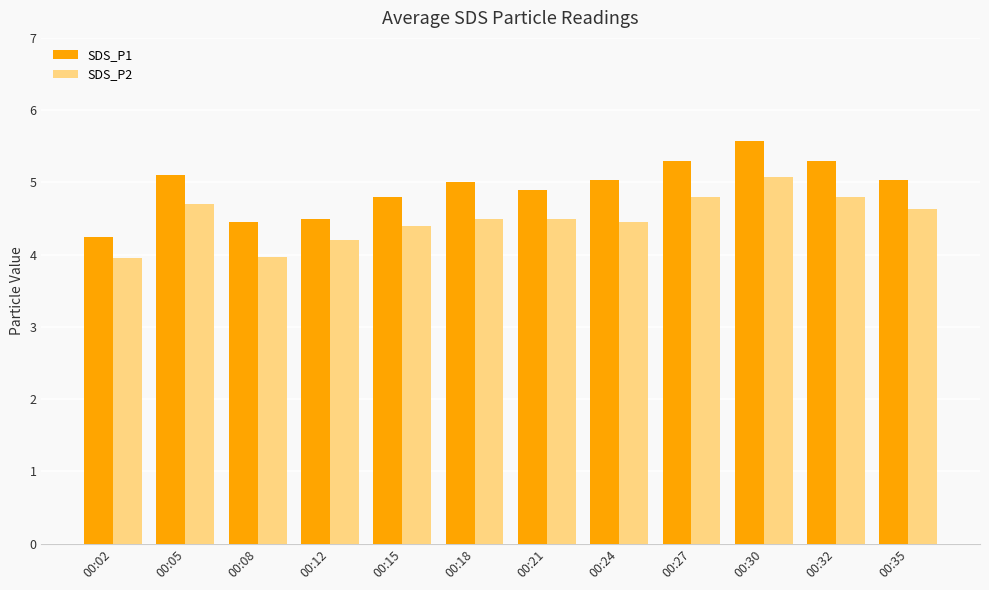

The SDS_P1 series shows 4.2 at 00:02. True or false?

True